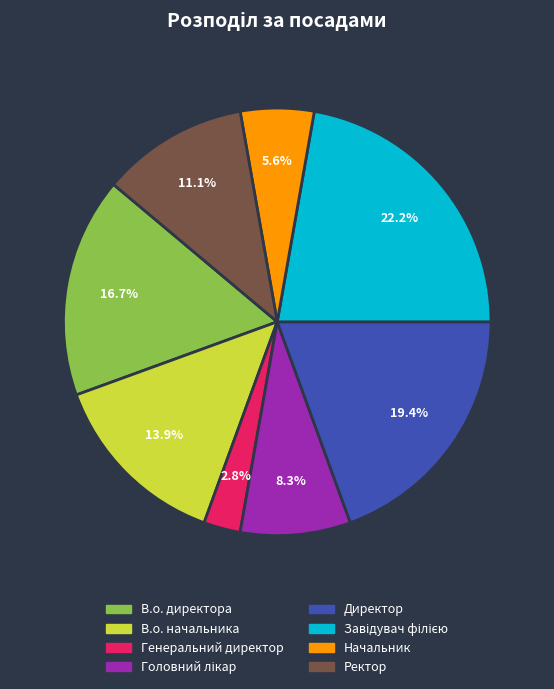

What percentage do В.о. директора and Ректор together represent?

27.8%